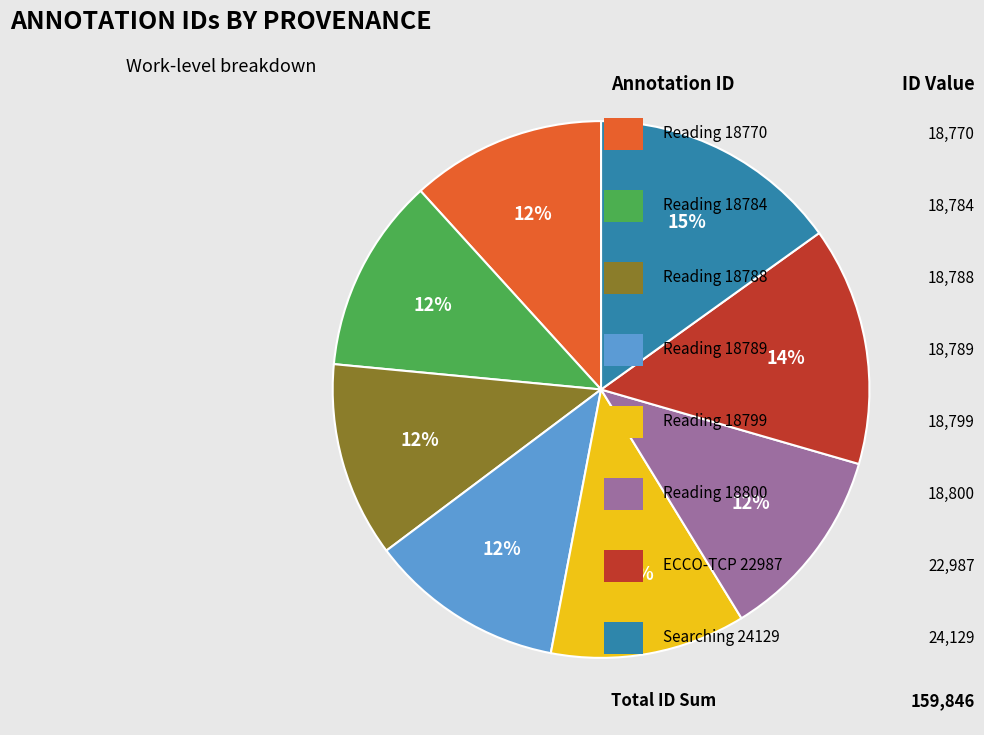

To the nearest percent, what is the average slice percentage?

12%